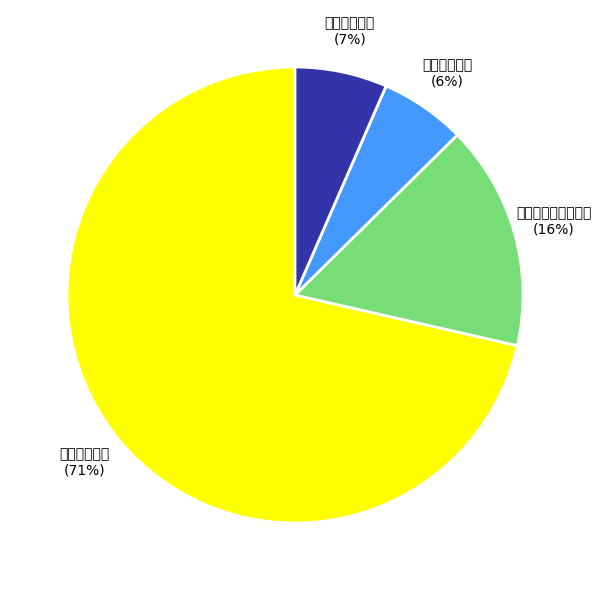

Combined, what portion of the pie is 公共安全支出 and 社会保障和就业支出?

87.4%